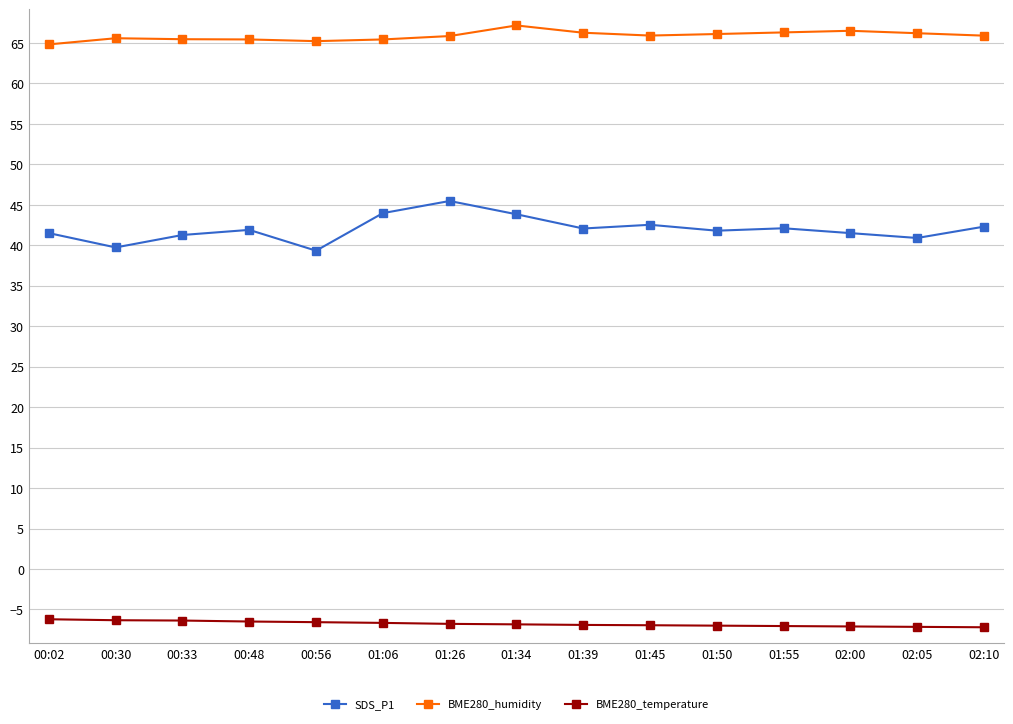

What is the sum of the BME280_temperature values at 01:45 and 01:39?

-13.9